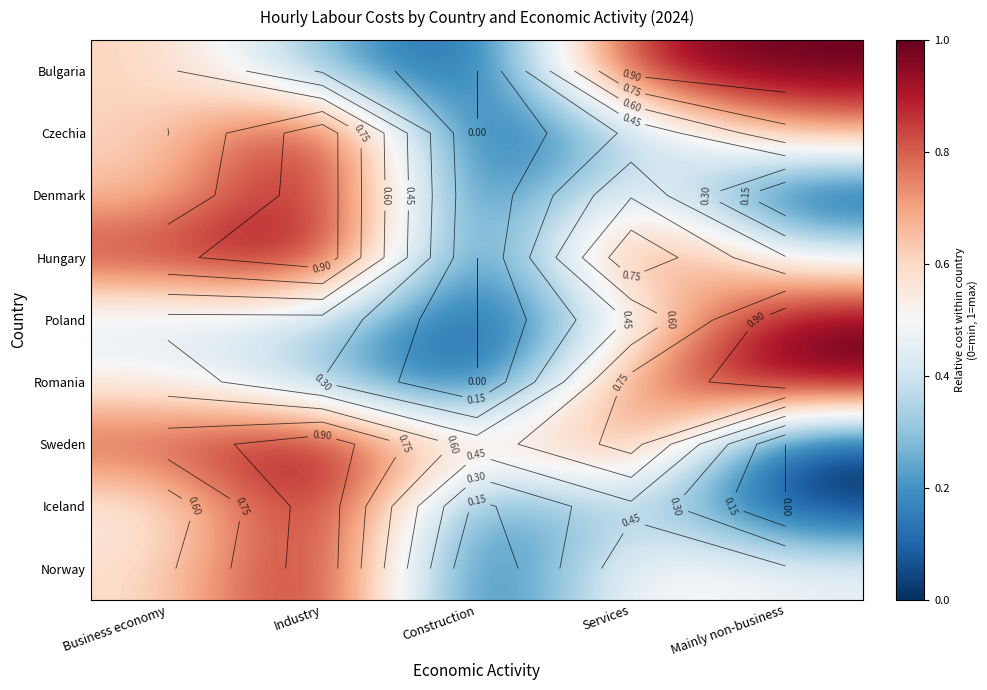

What is the difference between the highest and lowest values at Construction?

0.5